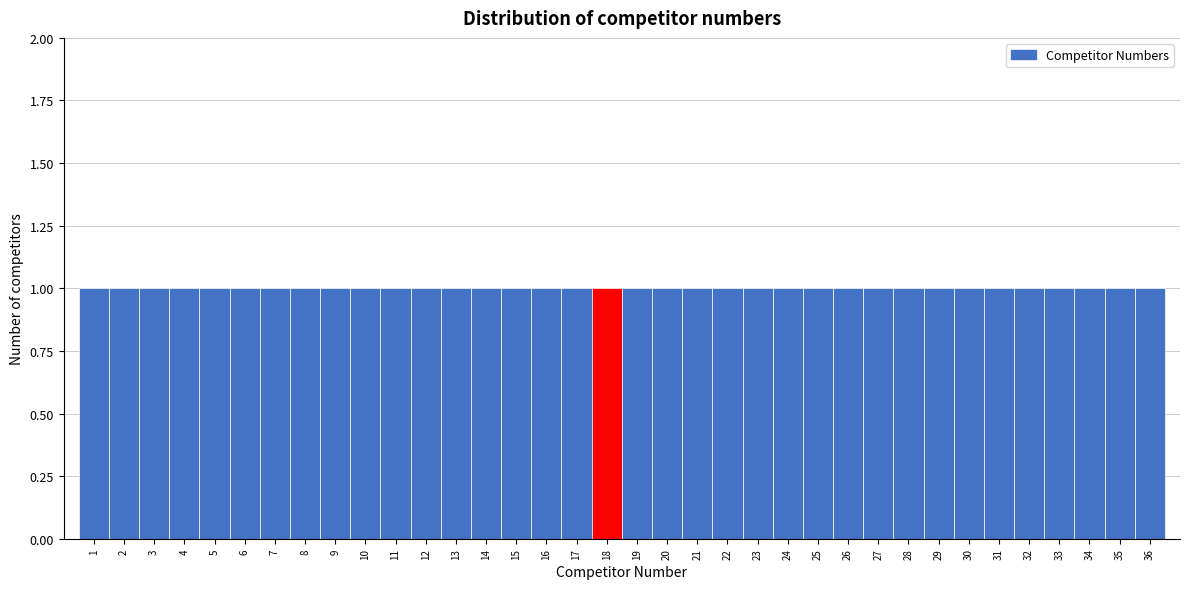

Reading left to right, list every bar in this chart as the range it spans on the x-axis followed by its height. The values are not printed on the chart, so give them approximately, as read against the axis.

0.5 to 1.5: 1
1.5 to 2.5: 1
2.5 to 3.5: 1
3.5 to 4.5: 1
4.5 to 5.5: 1
5.5 to 6.5: 1
6.5 to 7.5: 1
7.5 to 8.5: 1
8.5 to 9.5: 1
9.5 to 10.5: 1
10.5 to 11.5: 1
11.5 to 12.5: 1
12.5 to 13.5: 1
13.5 to 14.5: 1
14.5 to 15.5: 1
15.5 to 16.5: 1
16.5 to 17.5: 1
17.5 to 18.5: 1
18.5 to 19.5: 1
19.5 to 20.5: 1
20.5 to 21.5: 1
21.5 to 22.5: 1
22.5 to 23.5: 1
23.5 to 24.5: 1
24.5 to 25.5: 1
25.5 to 26.5: 1
26.5 to 27.5: 1
27.5 to 28.5: 1
28.5 to 29.5: 1
29.5 to 30.5: 1
30.5 to 31.5: 1
31.5 to 32.5: 1
32.5 to 33.5: 1
33.5 to 34.5: 1
34.5 to 35.5: 1
35.5 to 36.5: 1